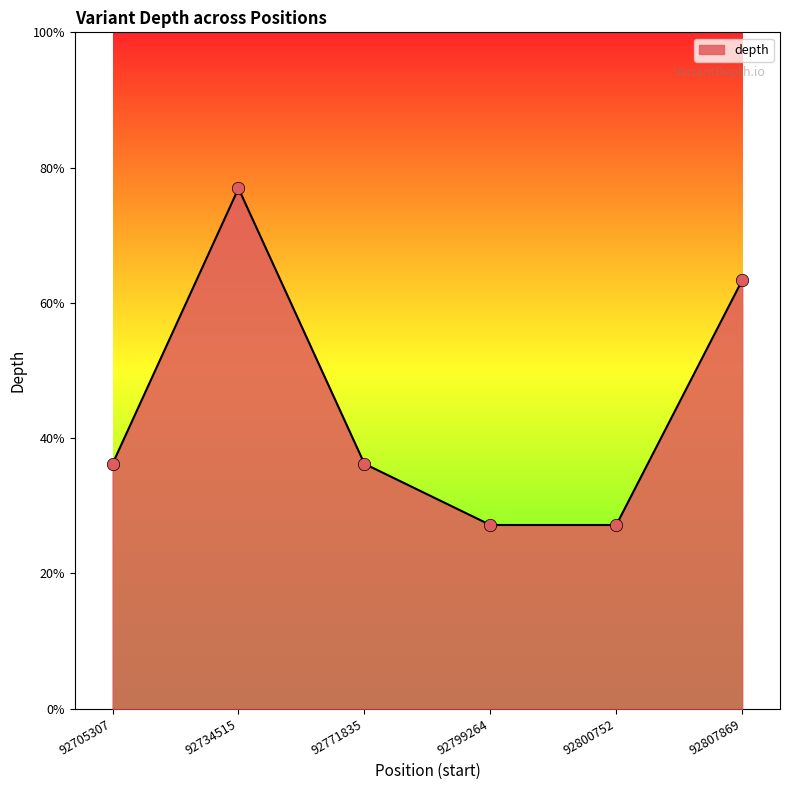

Is this an area chart (filled region under the line)?

Yes